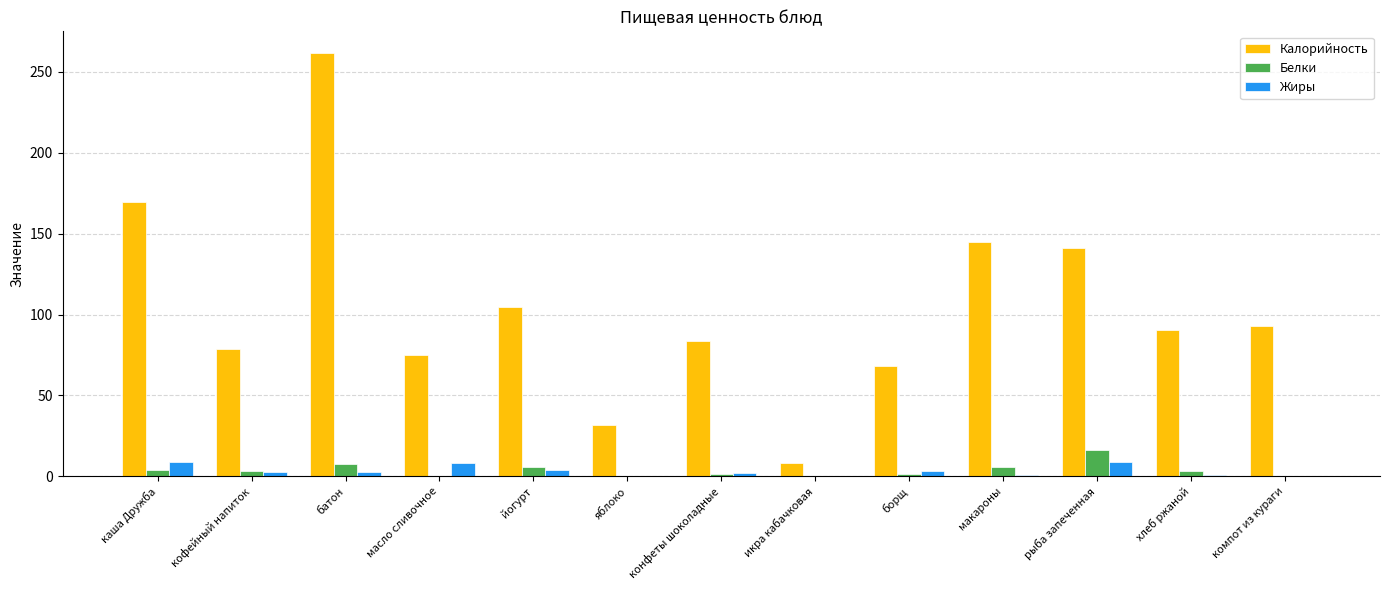

What is the sum of all Жиры values?

42.0